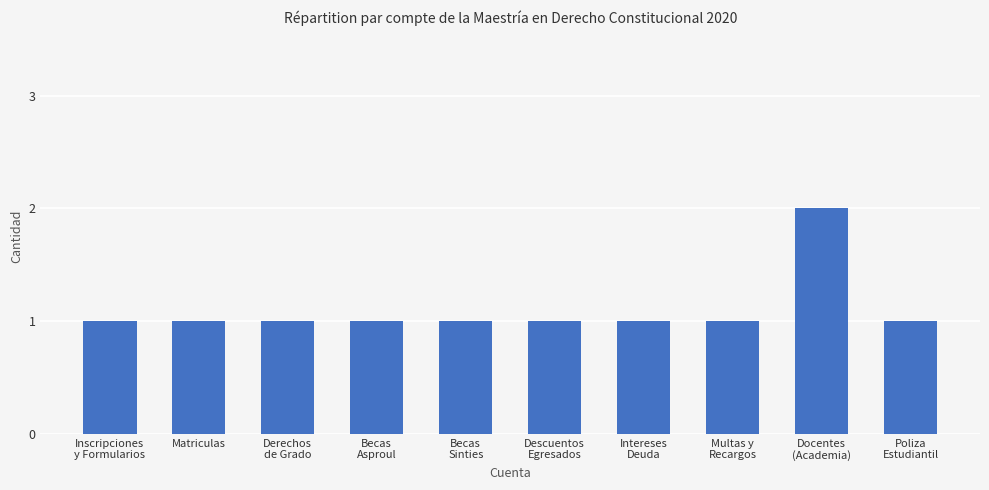

How many bars are there in total?

10